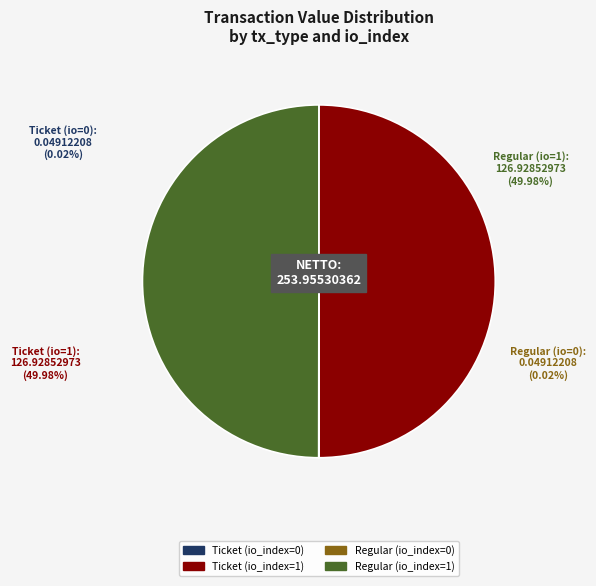

Is Regular (io_index=0) the majority of the pie?

No